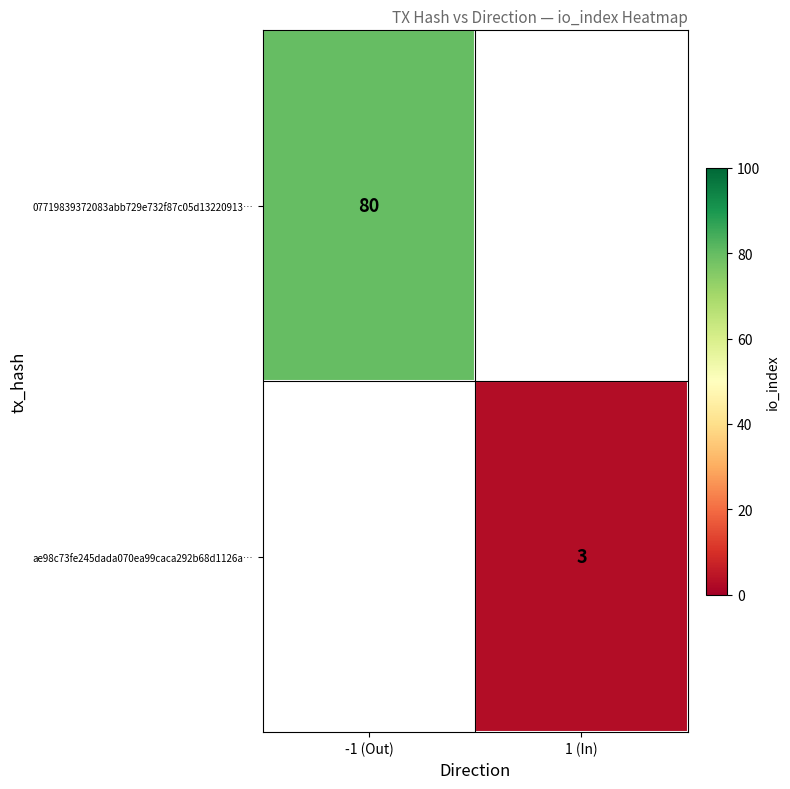

The 07719839372083abb729e732f87c05d13220913… series shows 119.3 at -1 (Out). True or false?

False